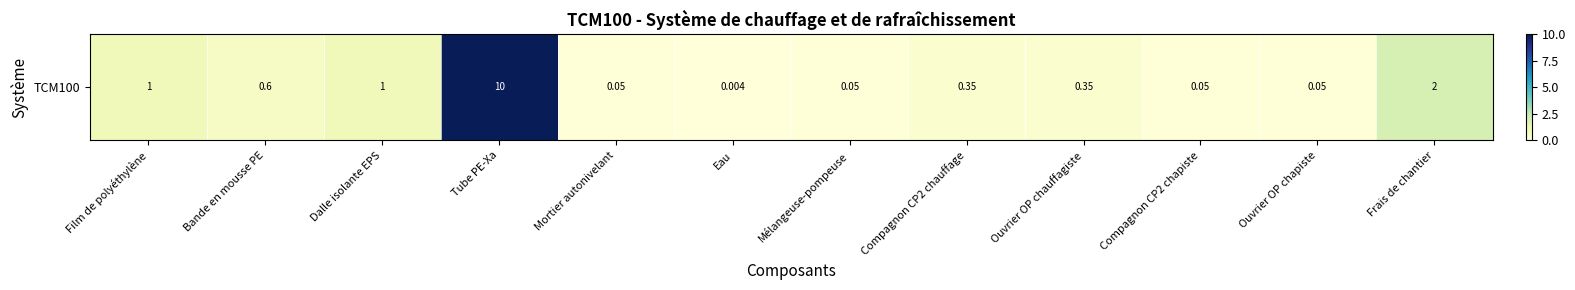

Reading right to left, what are all the values shown in this chart?

Frais de chantier=2.0	Ouvrier OP chapiste=0.1	Compagnon CP2 chapiste=0.1	Ouvrier OP chauffagiste=0.3	Compagnon CP2 chauffage=0.3	Mélangeuse-pompeuse=0.1	Eau=0.0	Mortier autonivelant=0.1	Tube PE-Xa=10.0	Dalle isolante EPS=1.0	Bande en mousse PE=0.6	Film de polyéthylène=1.0